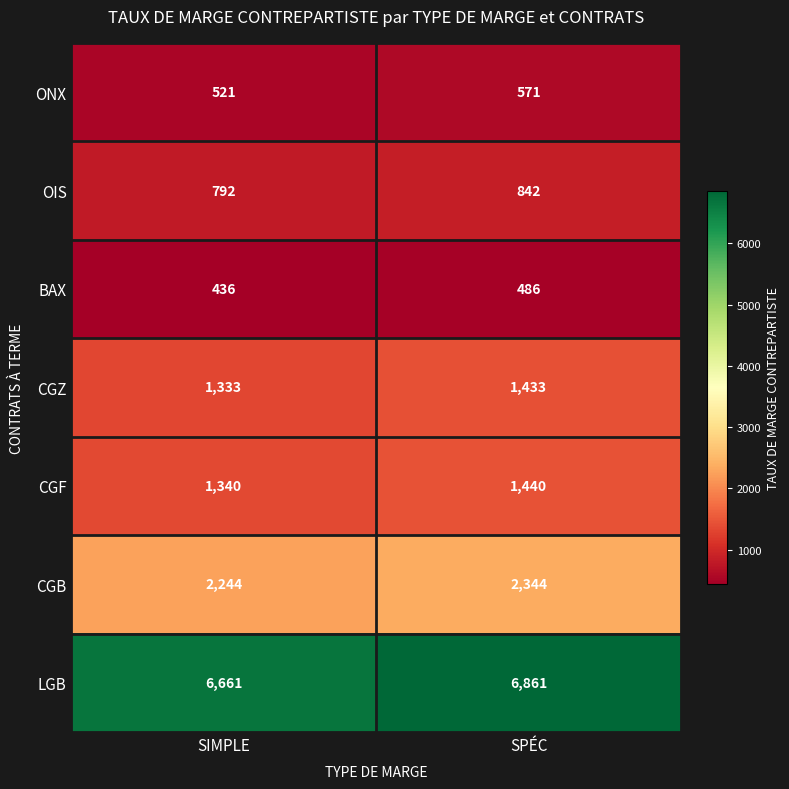

At which category is the sum across all series the highest?

SPÉC